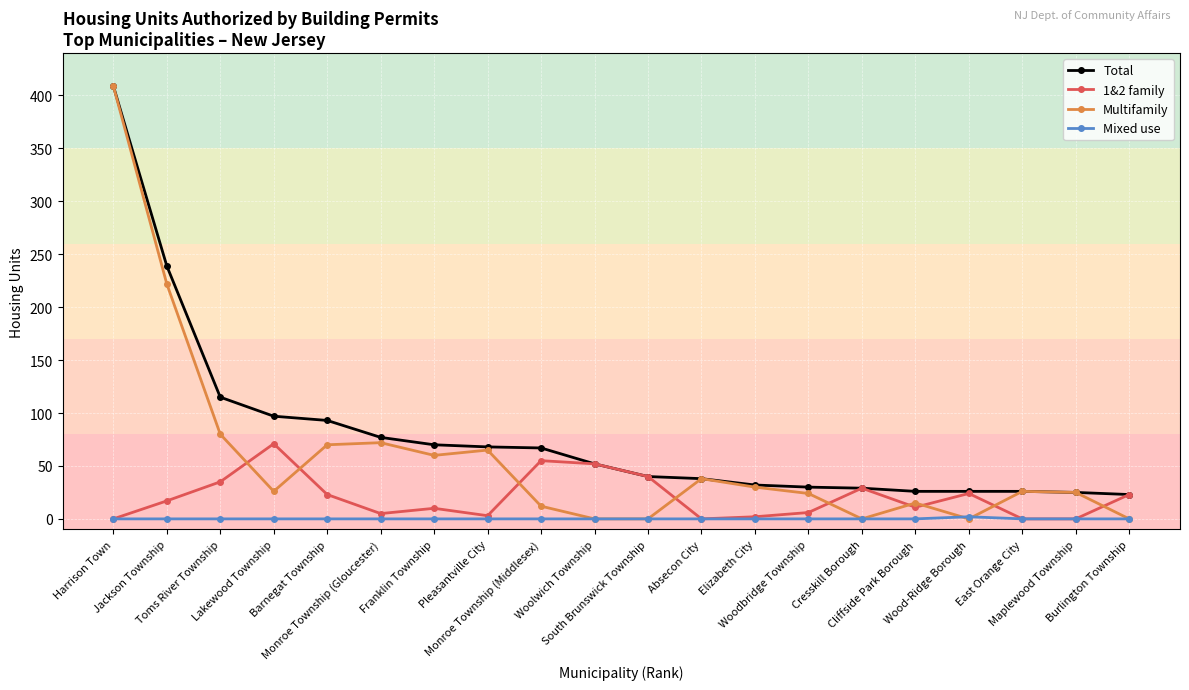

Which series has the widest spread of values?

Multifamily